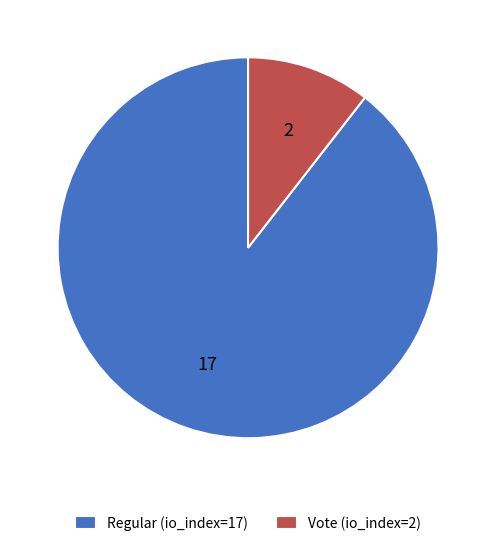

Which has a higher value, Vote (io_index=2) or Regular (io_index=17)?

Regular (io_index=17)